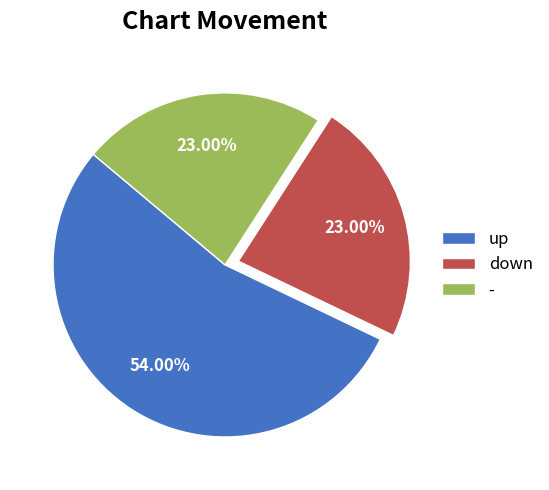

Is there any slice that represents more than half of the pie?

Yes